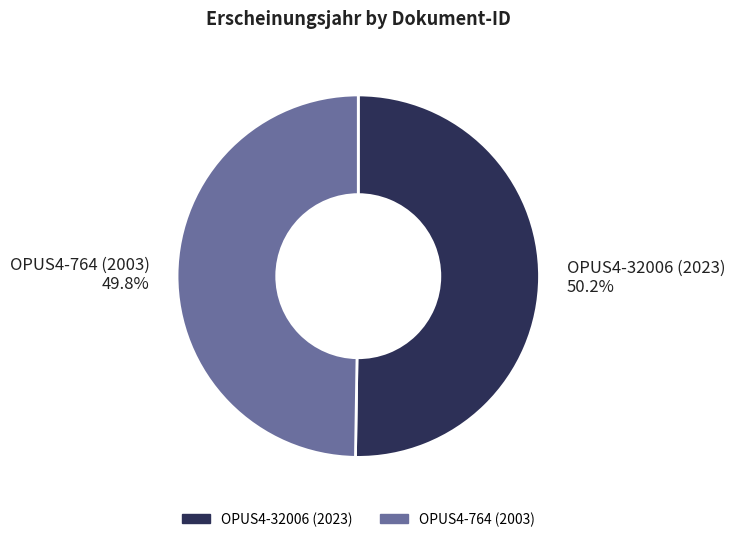

True or false: OPUS4-764 (2003) accounts for 58% of the total.

False